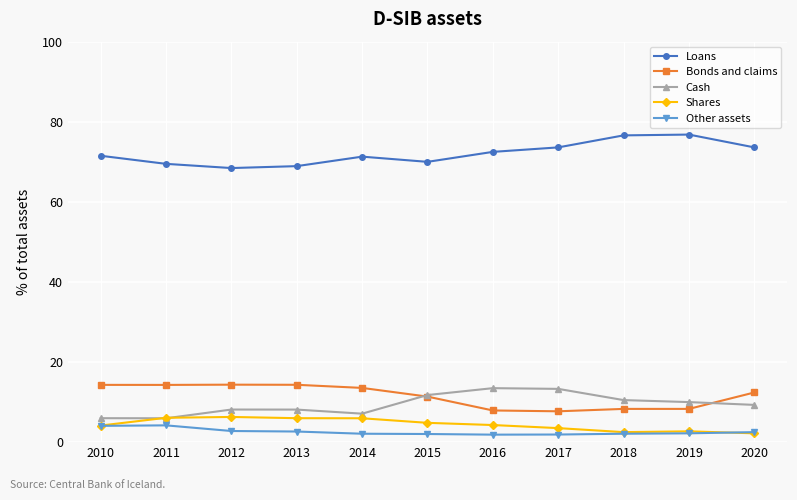

True or false: Loans and Cash cross at least once.

False